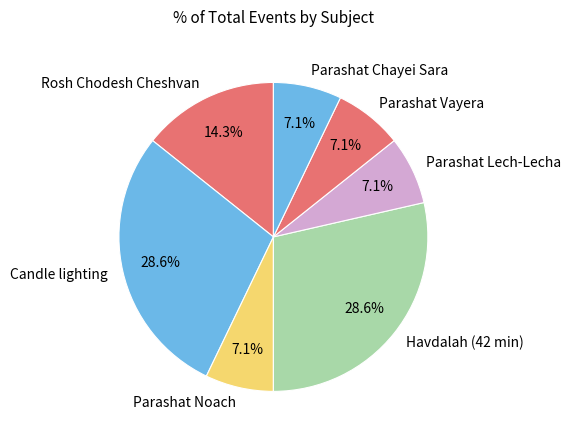

Count the number of slices in the pie.

7